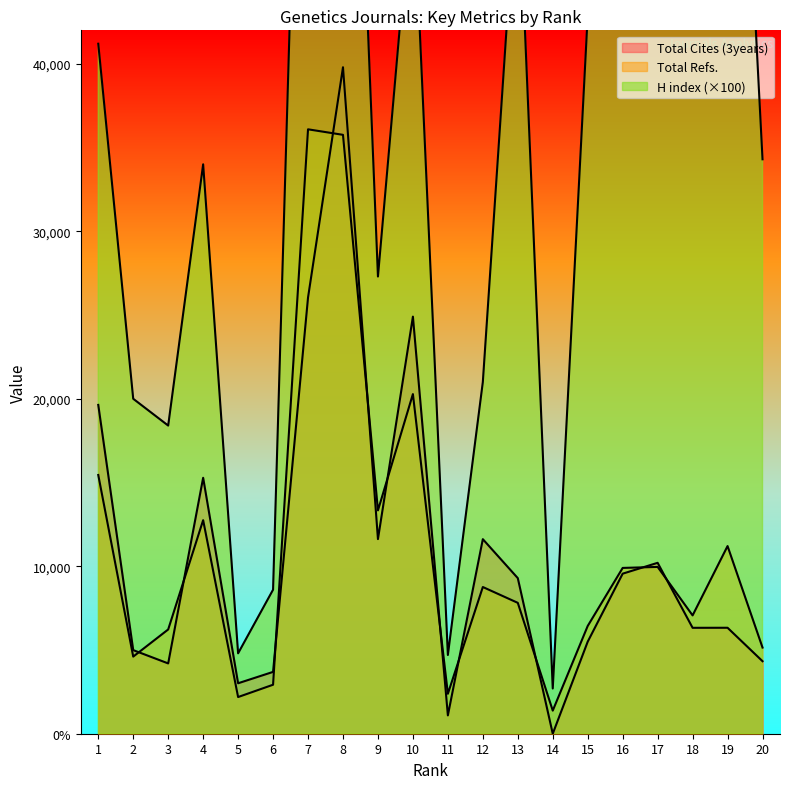

What is the spread (max minus min) of values at 14?

2700